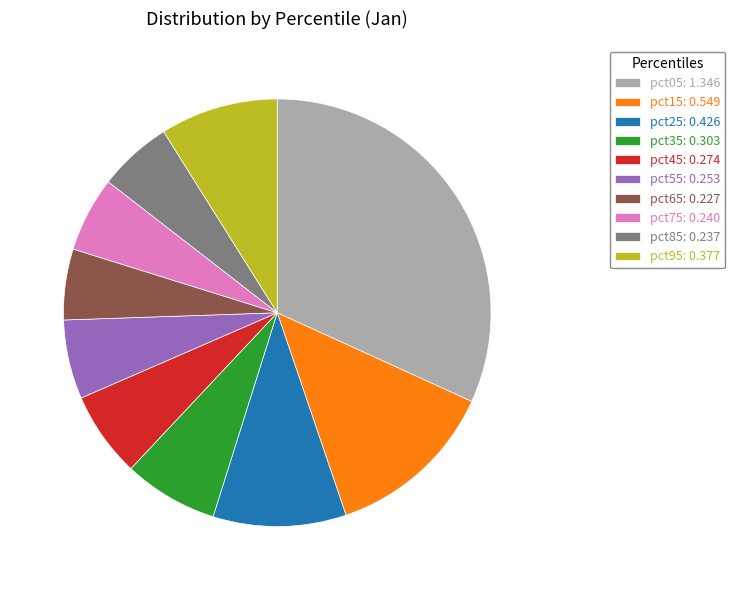

Does pct55: 0.253 account for over 50% of the chart?

No